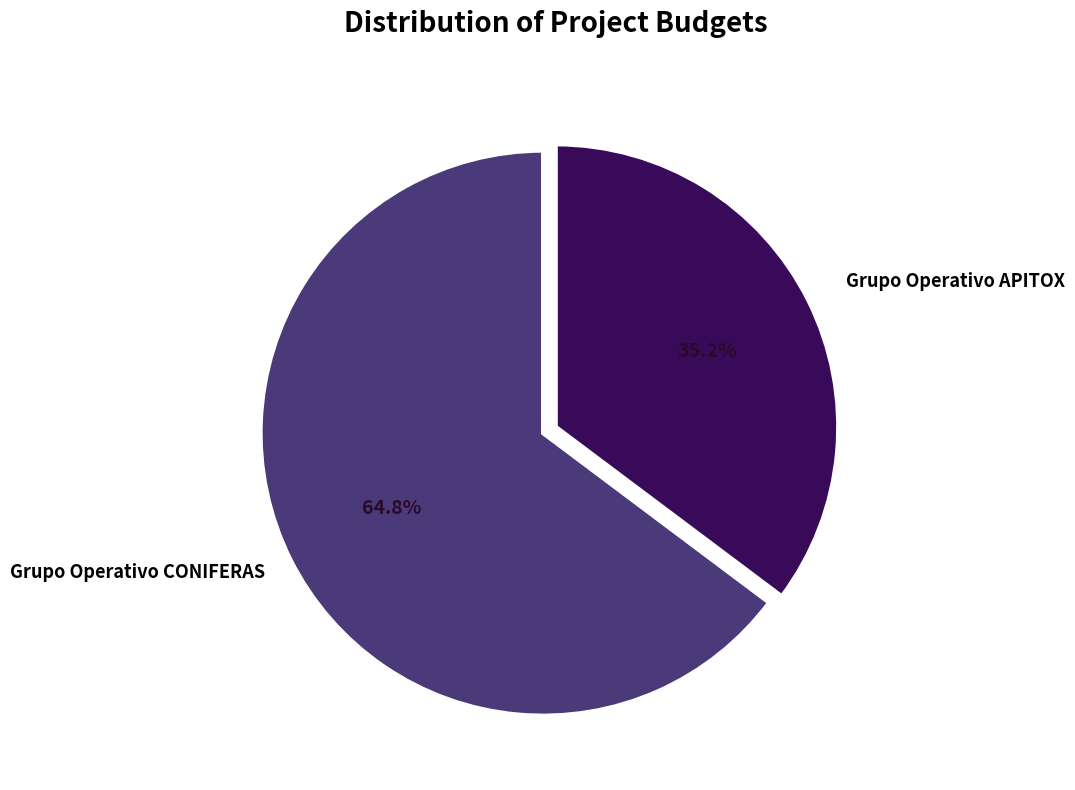

How many slices are in this pie chart?

2